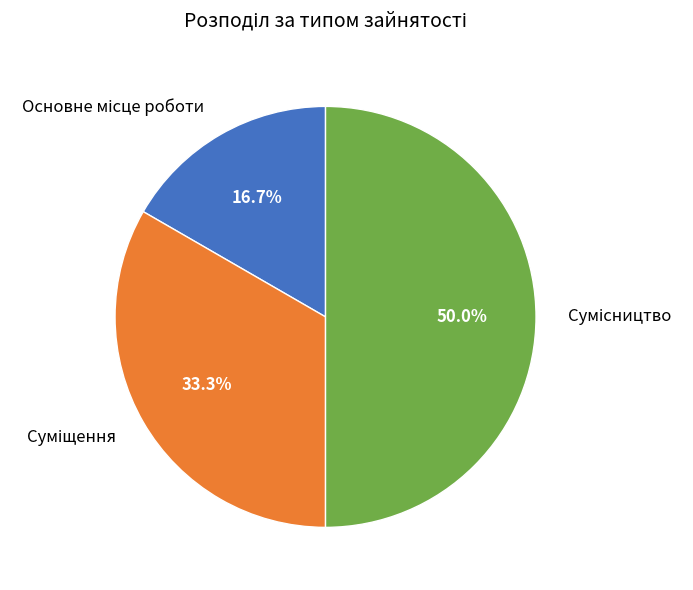

Between Основне місце роботи and Сумісництво, which is larger?

Сумісництво